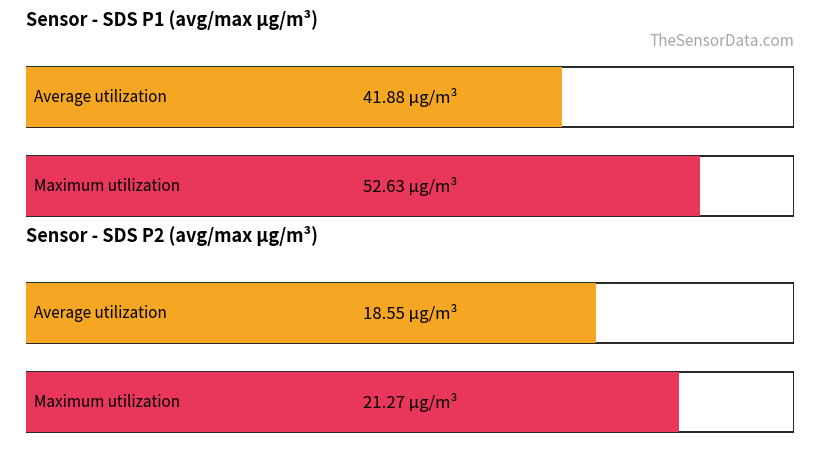

What are all the series names shown in the legend?

Average utilization, Maximum utilization